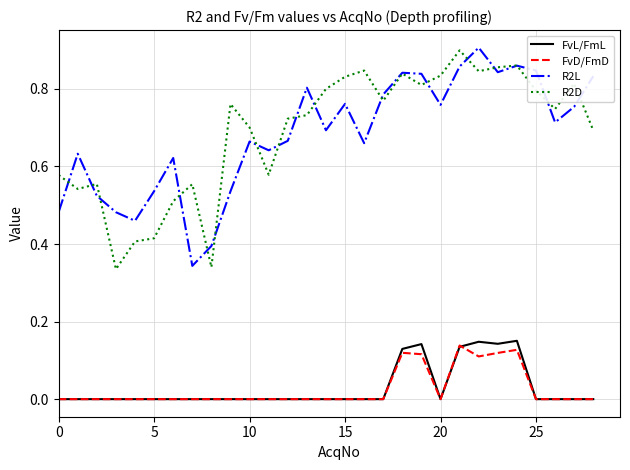

True or false: R2L and FvL/FmL cross at least once.

False